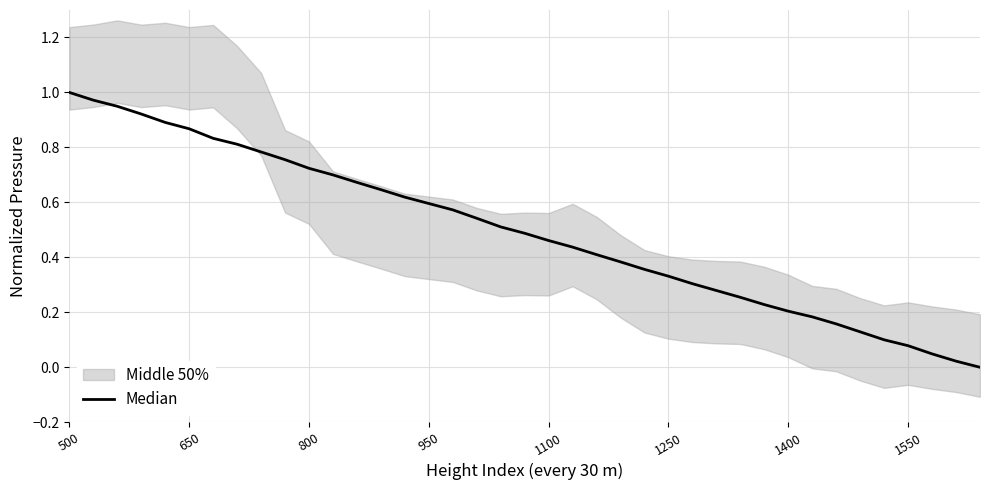

How many lines are shown in the chart?

1